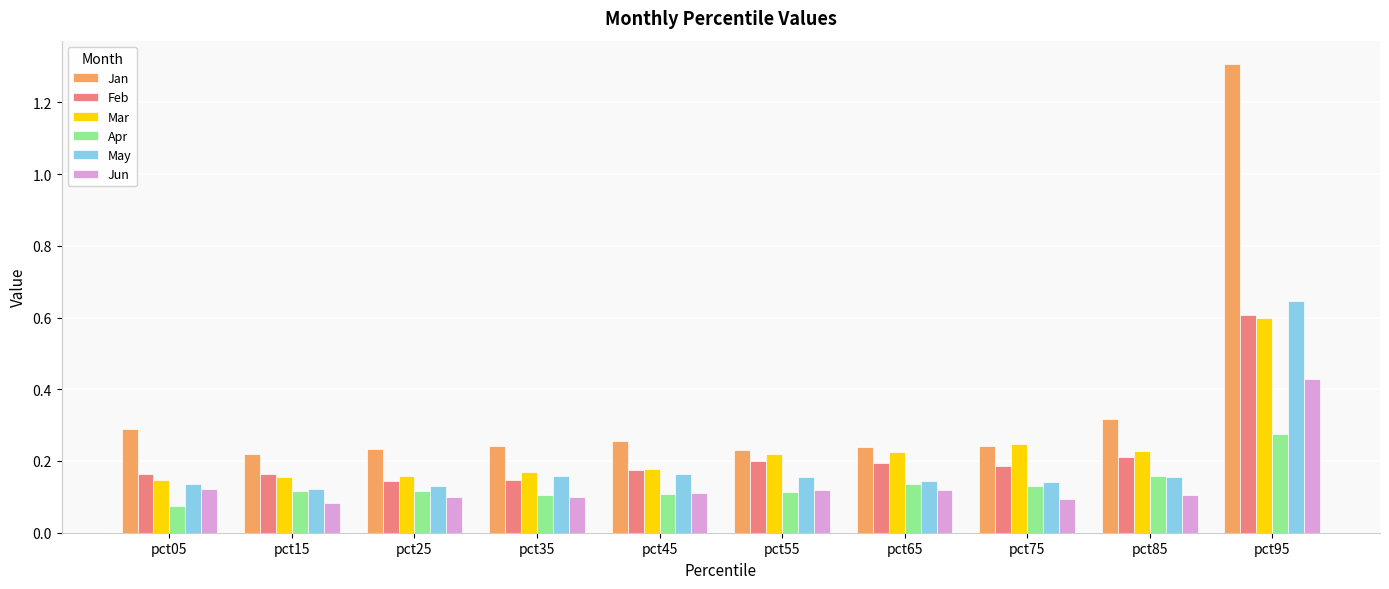

How many groups of bars are there?

10